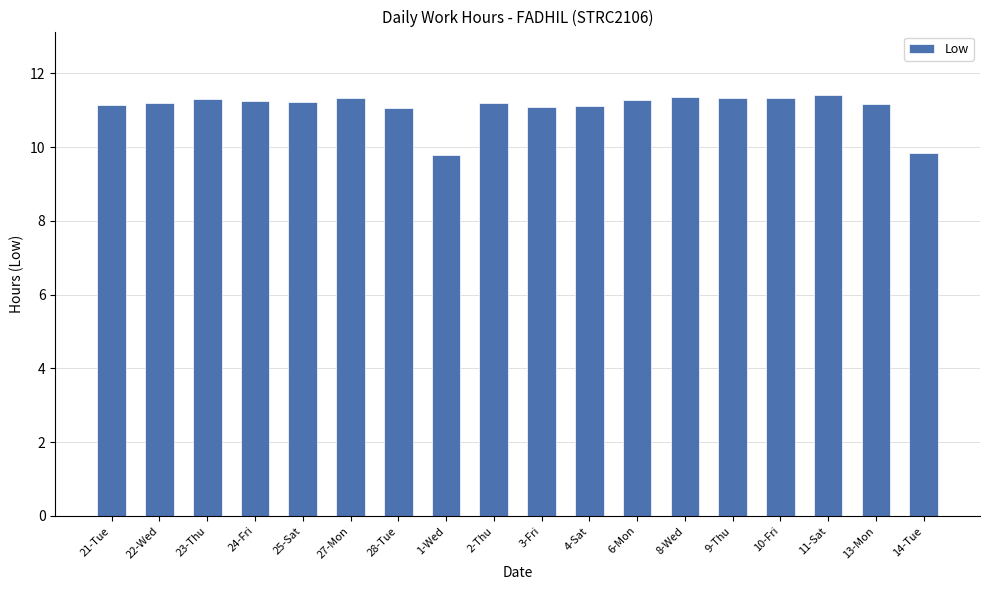

What is the maximum value shown in the chart?

11.4